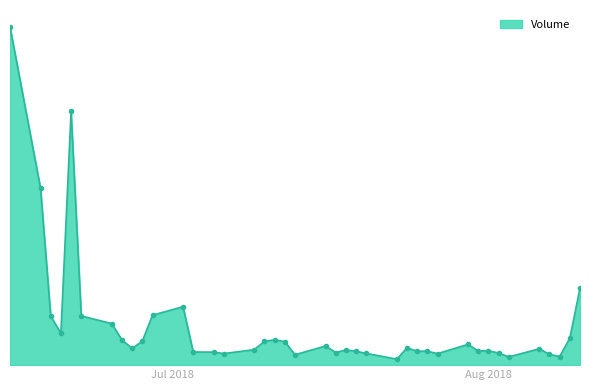

Is this an area chart (filled region under the line)?

Yes